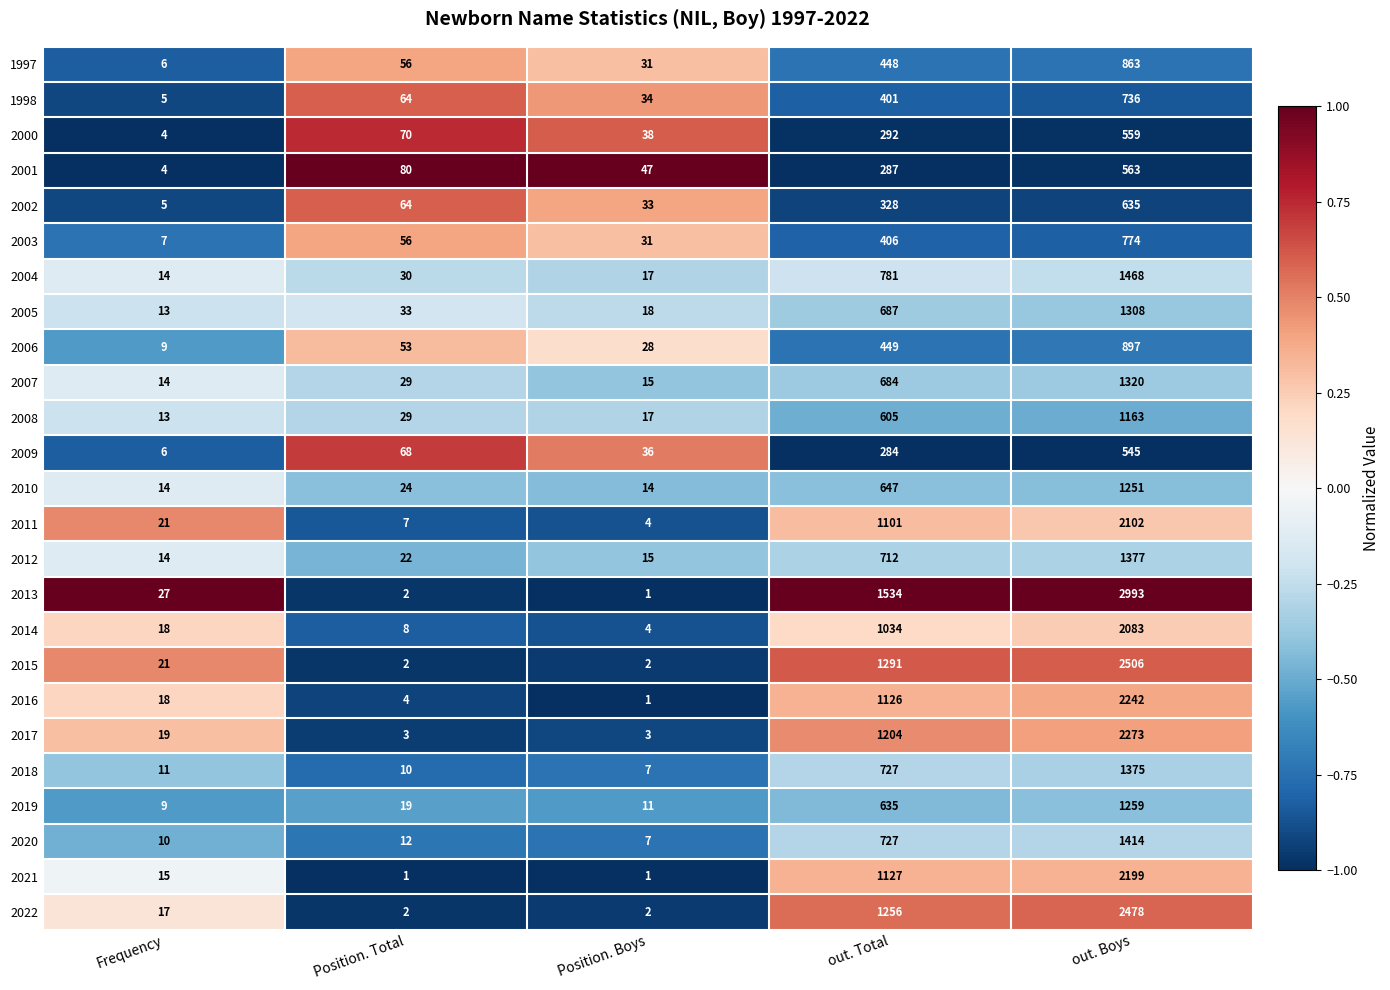

How many values in the 2022 series are below 17?

2